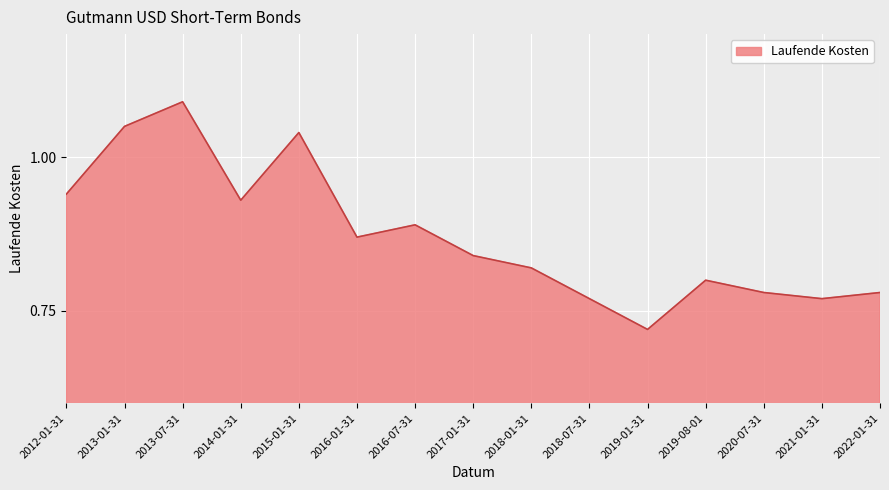

At which category does the data reach its first local peak?

2013-07-31